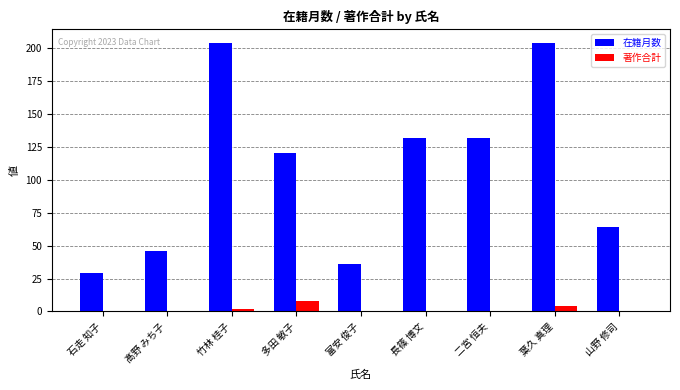

What is the sum of the 著作合計 values at 二宮 恒夫 and 多田 敏子?

8